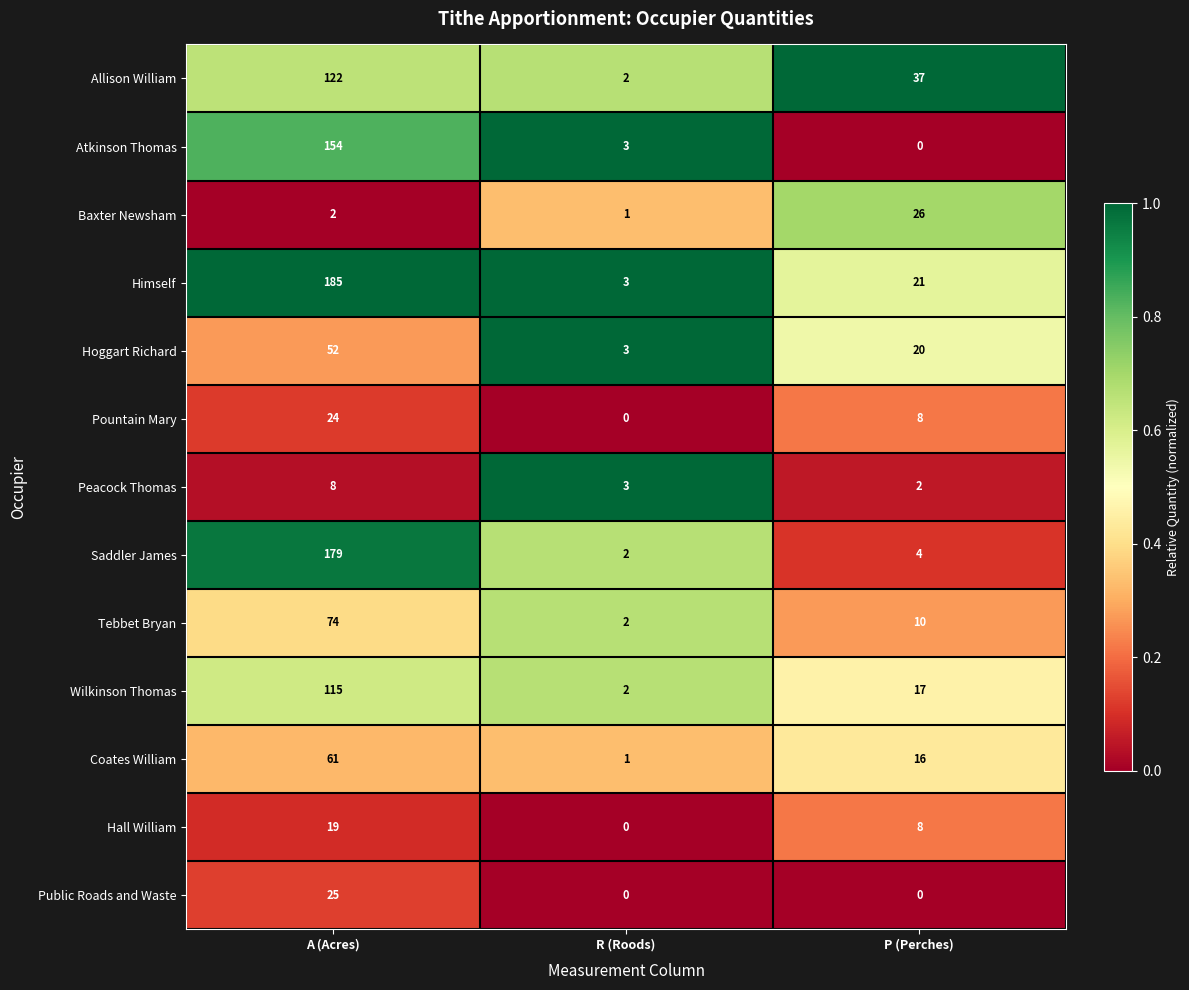

At how many categories does at least one series exceed 0?

3